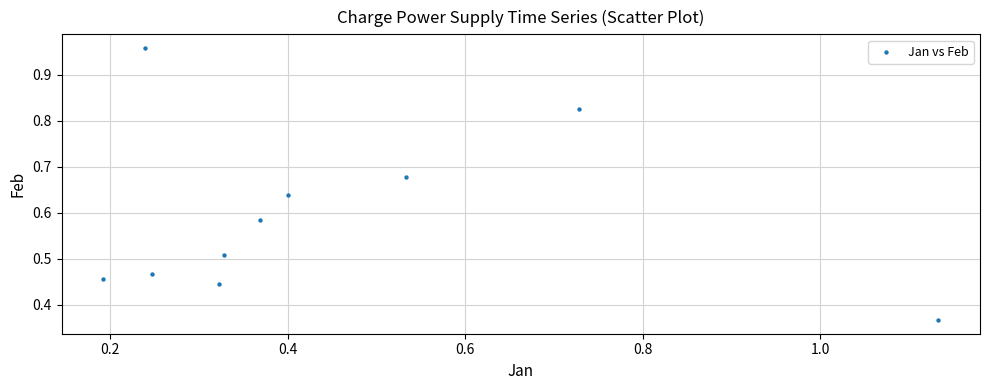

What is the range of X values (max minus min)?

0.9